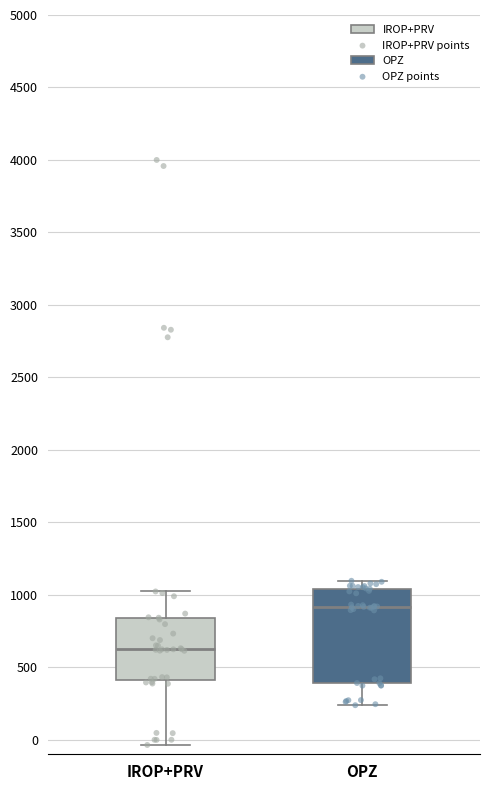

Reading left to right, read every box against the y-axis: the position of its median line, the range the box covers, and the ends of its whiskers. The values are not printed on the chart, so give them approximately, as read against the axis.

IROP+PRV: median 600, box 400 to 850, whiskers -50 to 1000
OPZ: median 900, box 400 to 1050, whiskers 250 to 1100